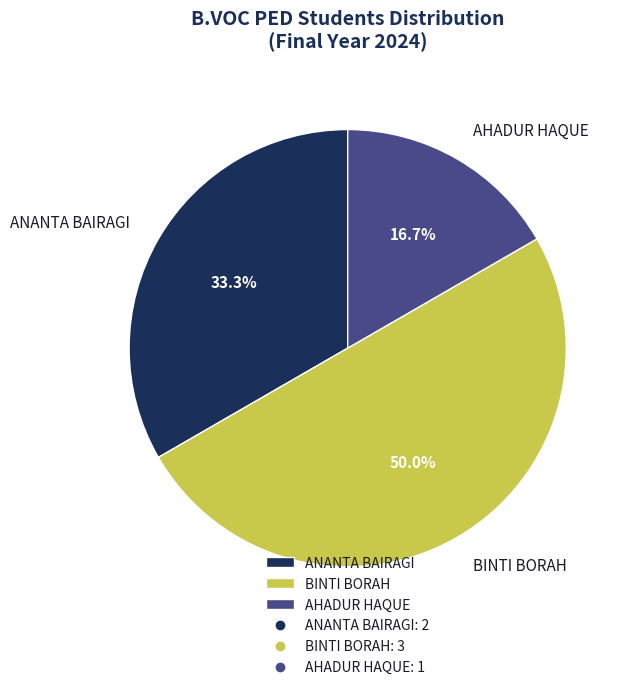

Approximately how many times larger is the value at AHADUR HAQUE compared to BINTI BORAH?

0.3